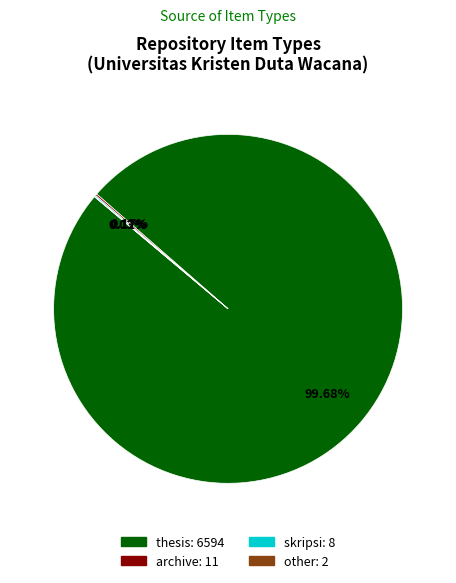

Does thesis represent more than half of the total?

Yes